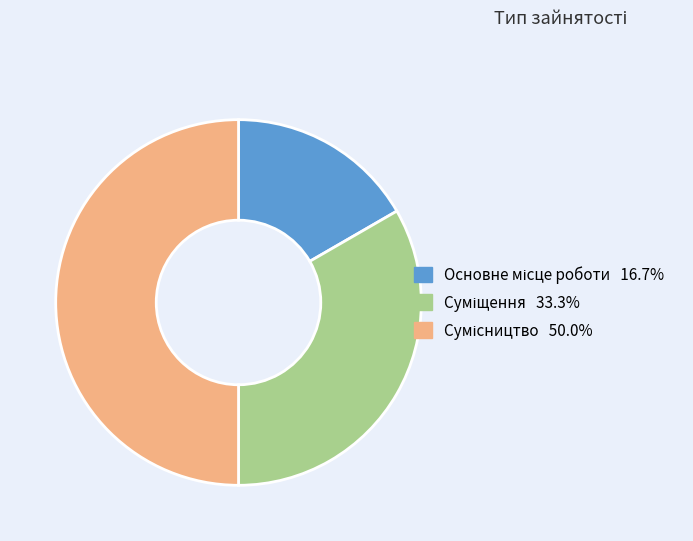

Count the number of slices in the pie.

3